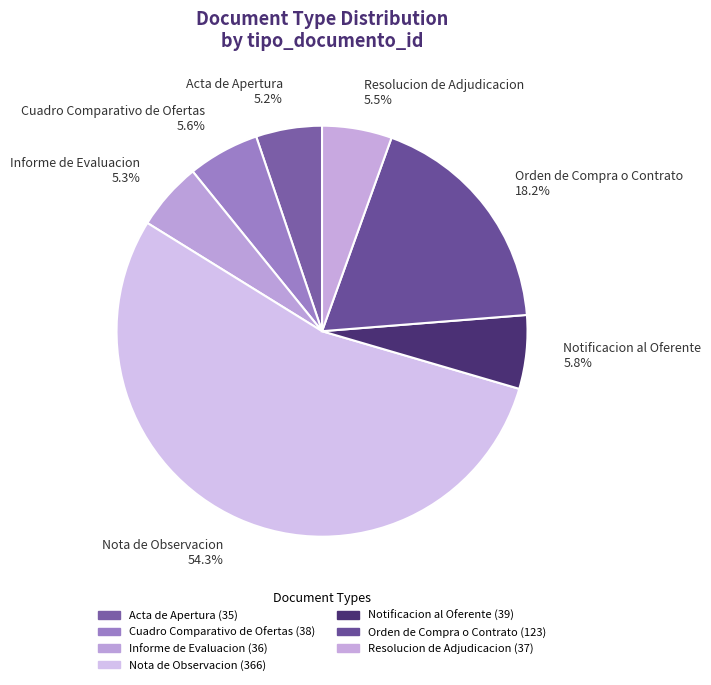

Which slice is the largest?

Nota de Observacion